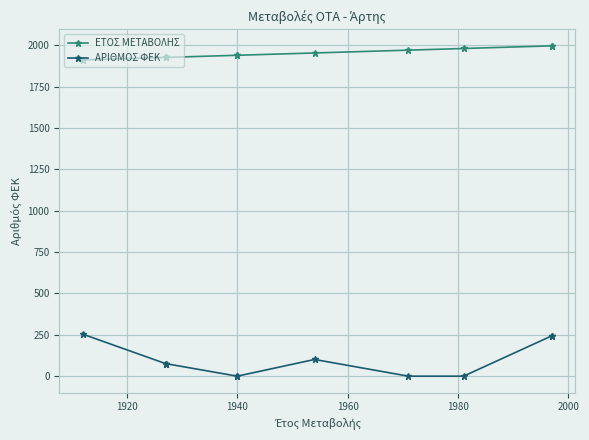

What are all the series names shown in the legend?

ΕΤΟΣ ΜΕΤΑΒΟΛΗΣ, ΑΡΙΘΜΟΣ ΦΕΚ